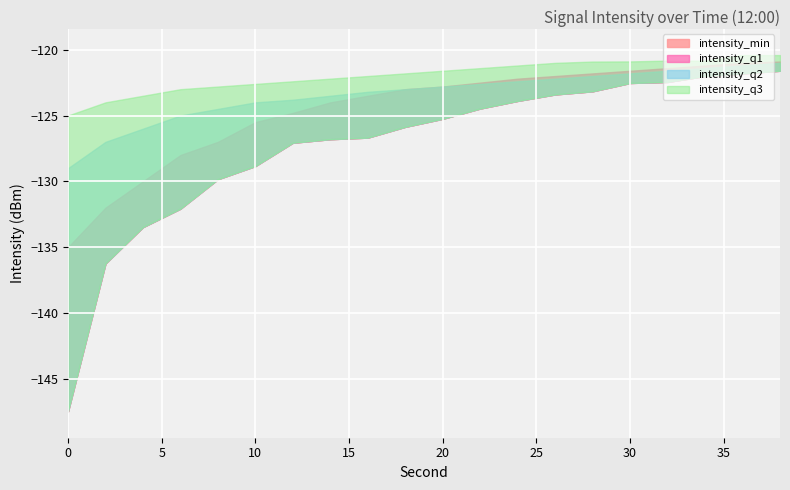

Rank the series by their average value, from lowest to highest.

intensity_min, intensity_q1, intensity_q2, intensity_q3